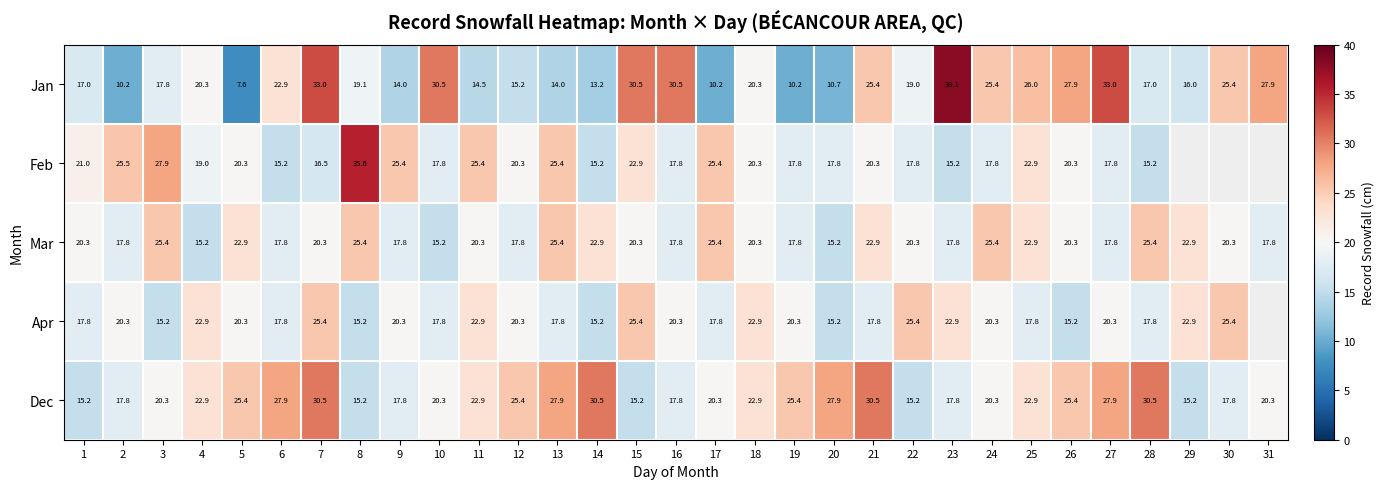

What is the difference between the Mar values at 28 and 25?

2.5